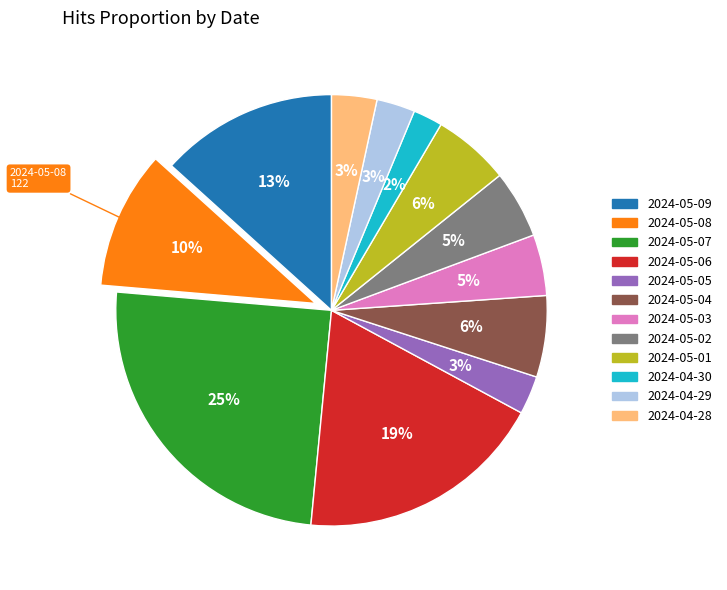

To the nearest percent, what portion does 2024-05-03 represent?

5%